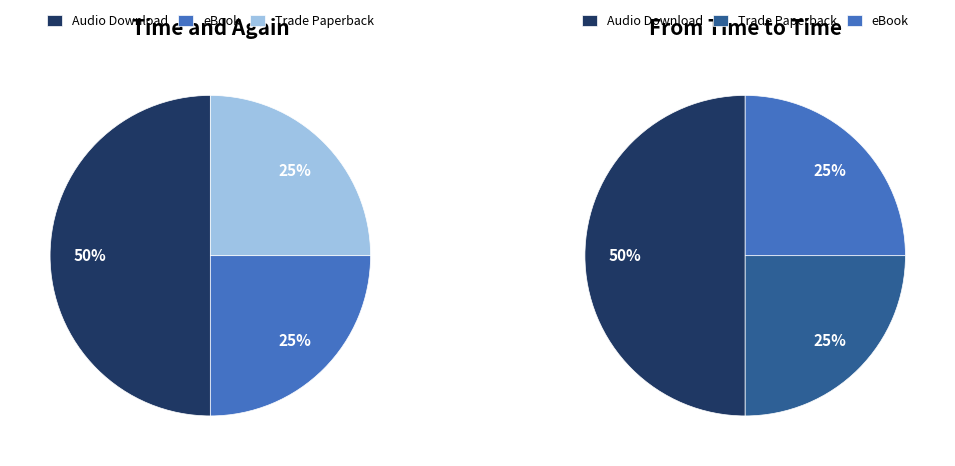

Does eBook (From Time to Time) represent more than half of the total?

No